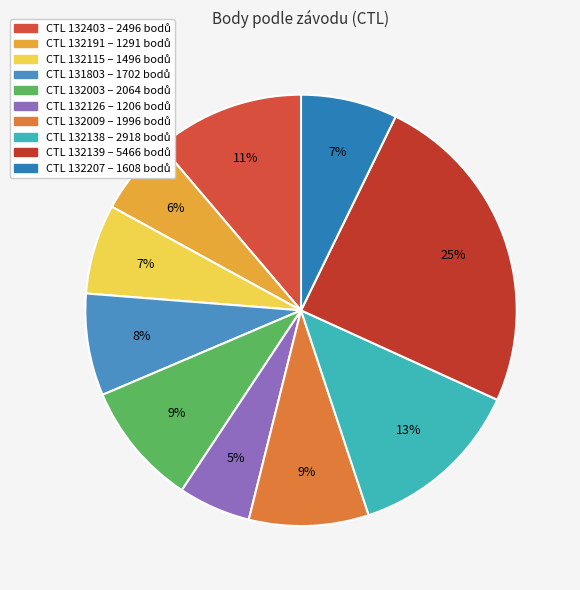

Count the number of slices in the pie.

10